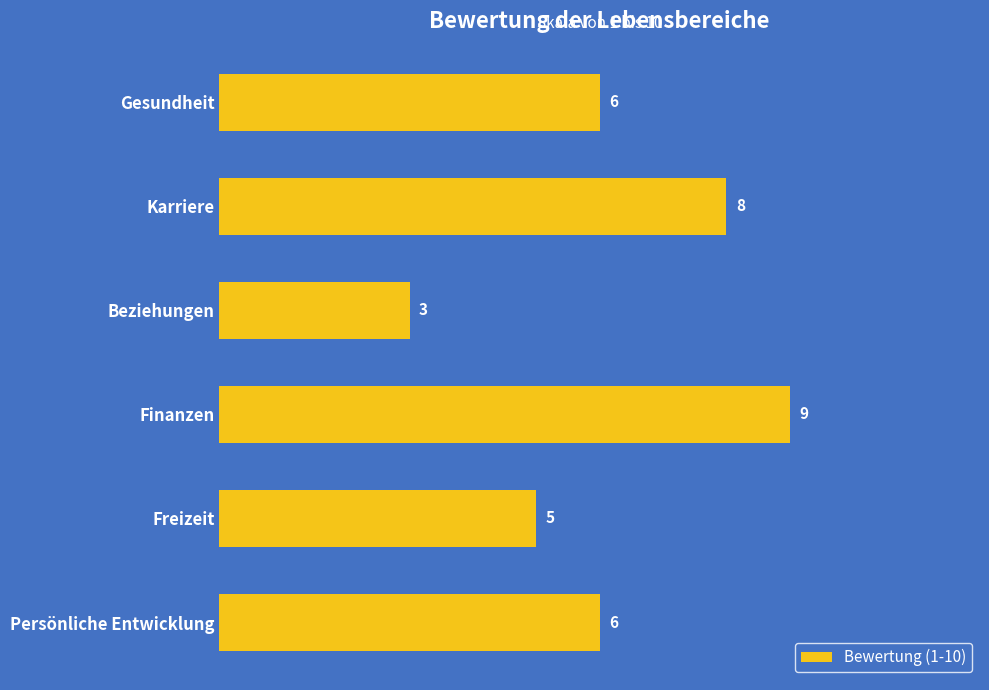

How many values are between 5 and 8?

4